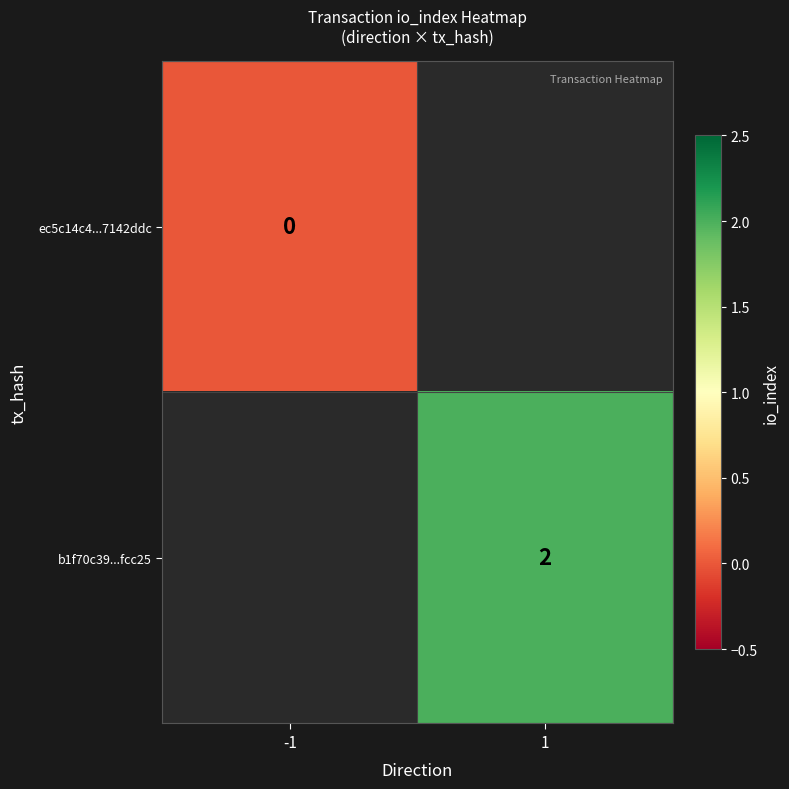

The b1f70c39...fcc25 series shows 1 at 1. True or false?

False